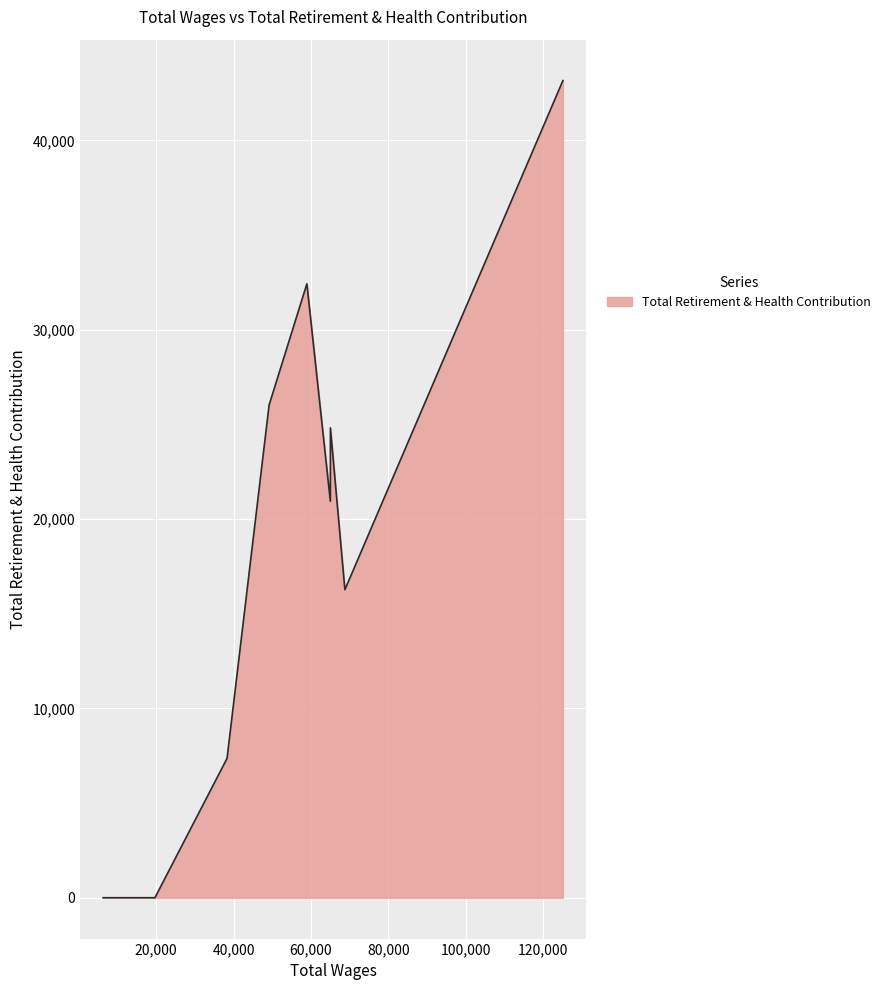

What is the difference between the maximum and minimum values?

43167